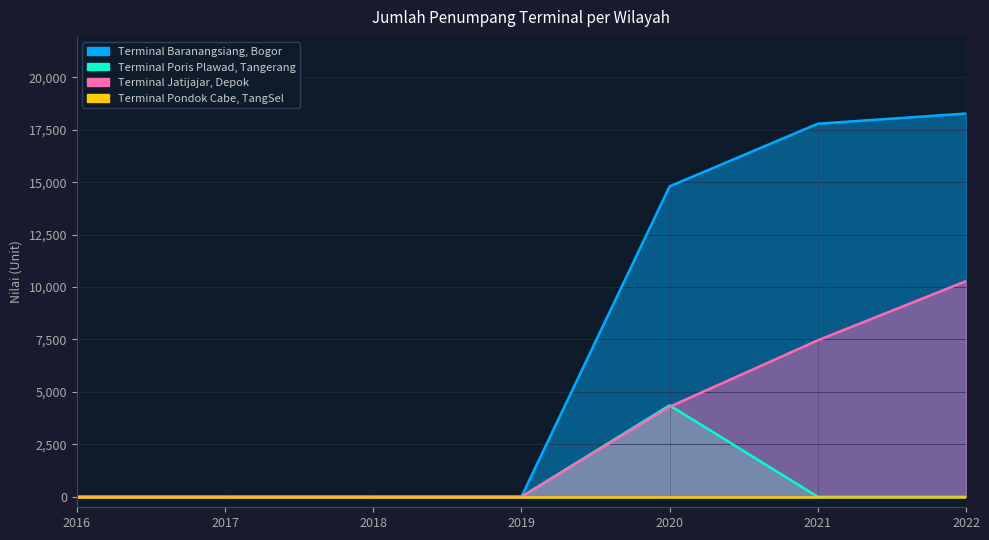

At which category is the sum across all series the highest?

2022